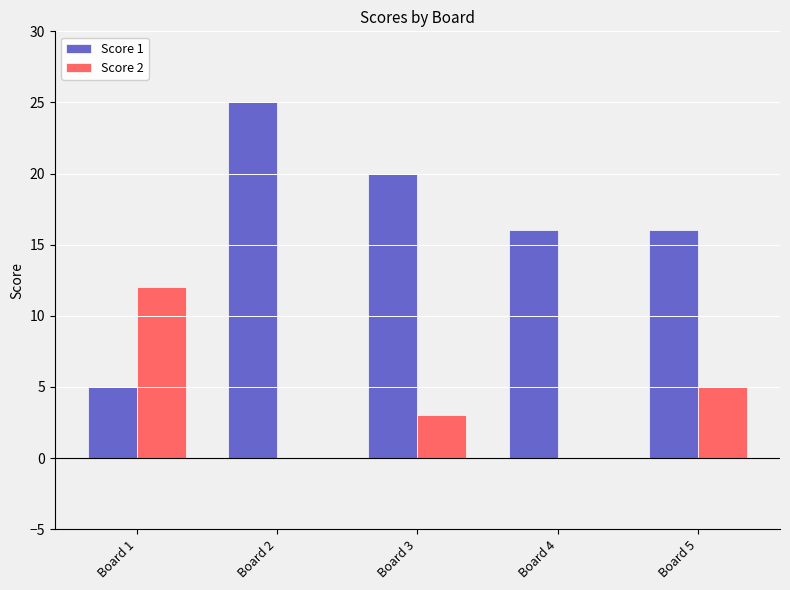

Count the Score 1 values in the range 16 to 20.

3